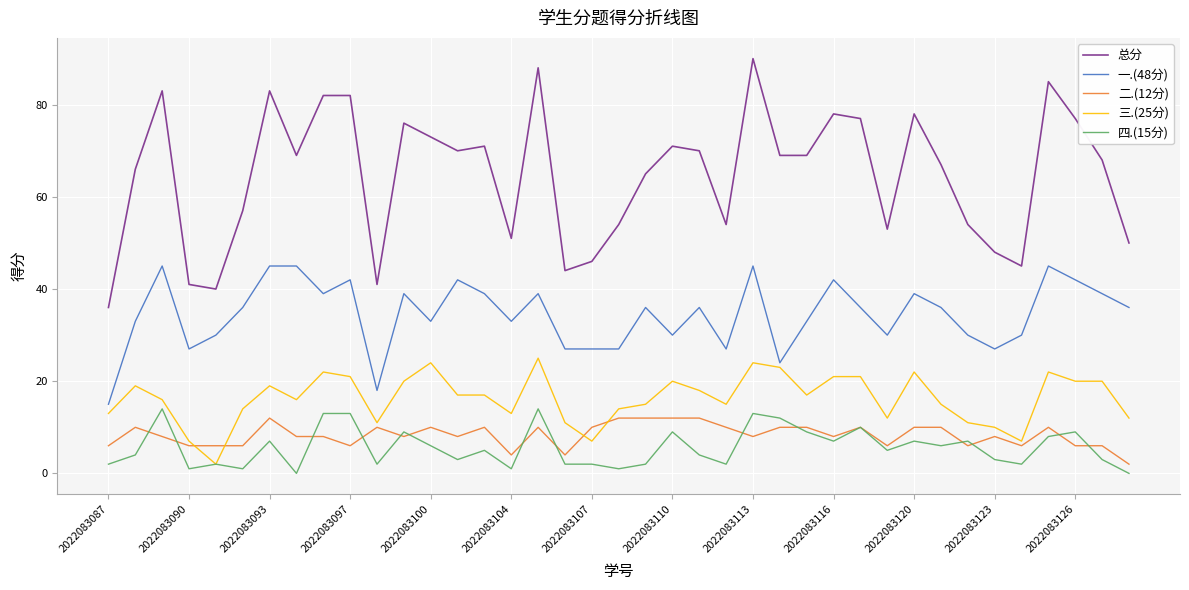

True or false: 一.(48分) has more than 1 points higher than both neighbors.

True